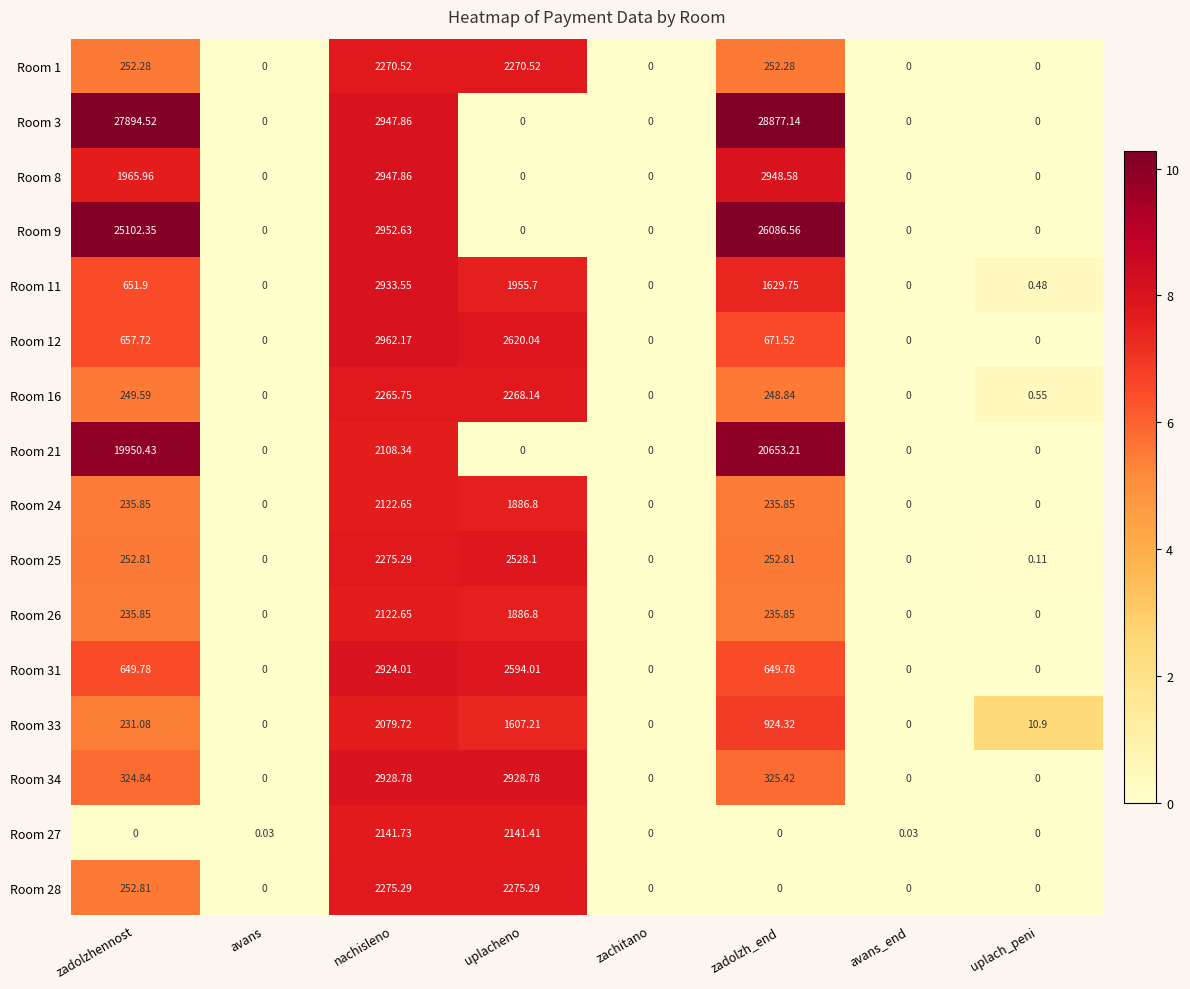

At which label does Room 26 first exceed 235?

zadolzhennost